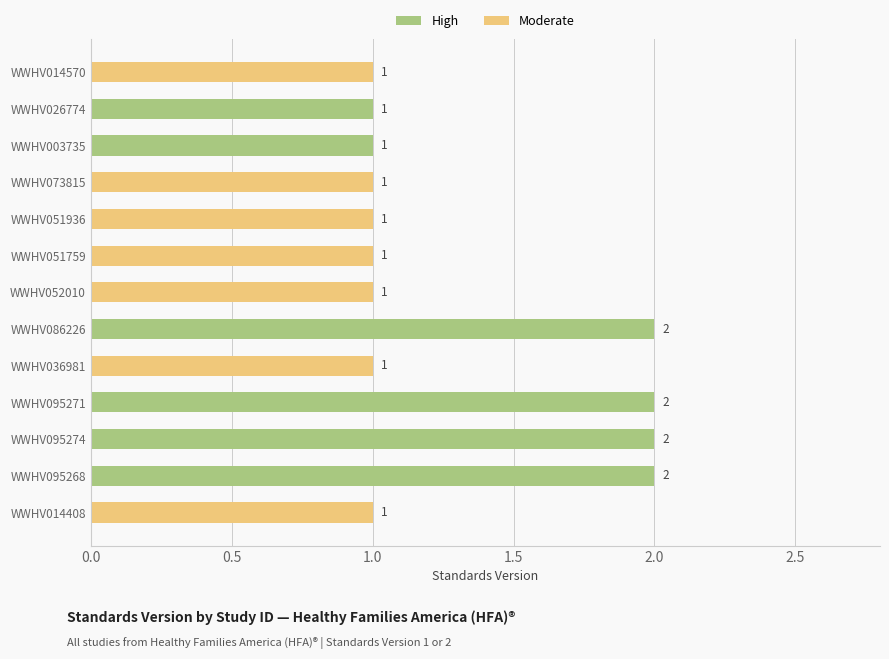

What is the smallest value displayed?

1